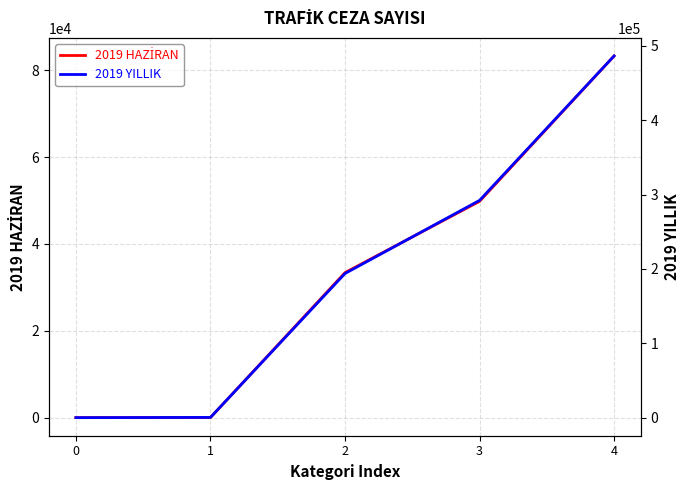

True or false: 2019 YILLIK and 2019 HAZİRAN intersect in this chart.

False